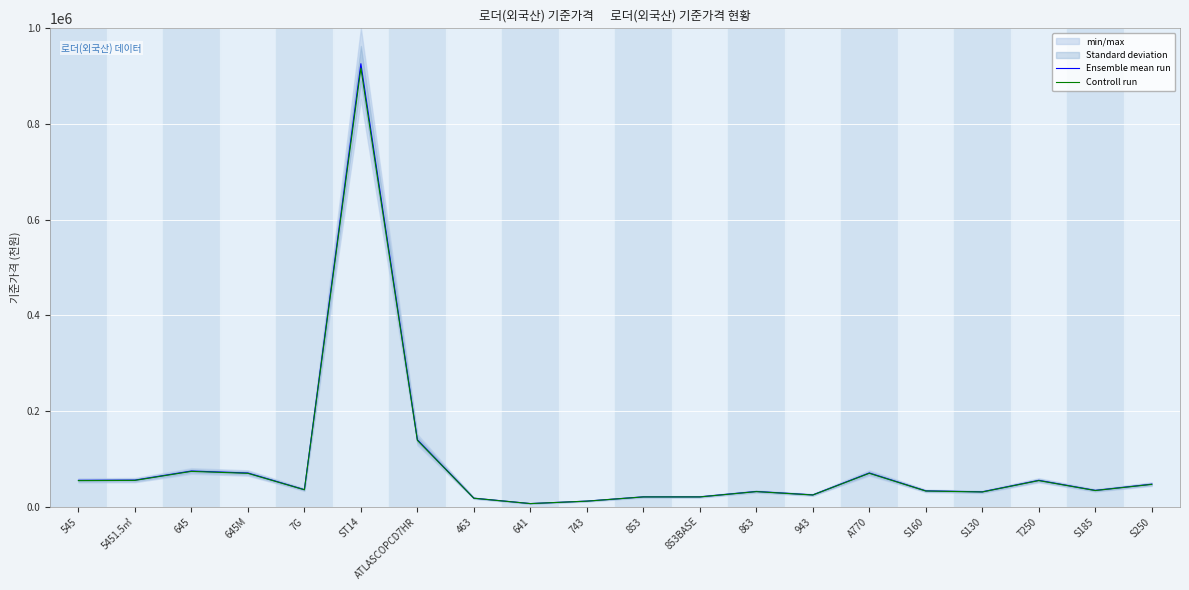

Which series has the largest total across all categories?

Ensemble mean run